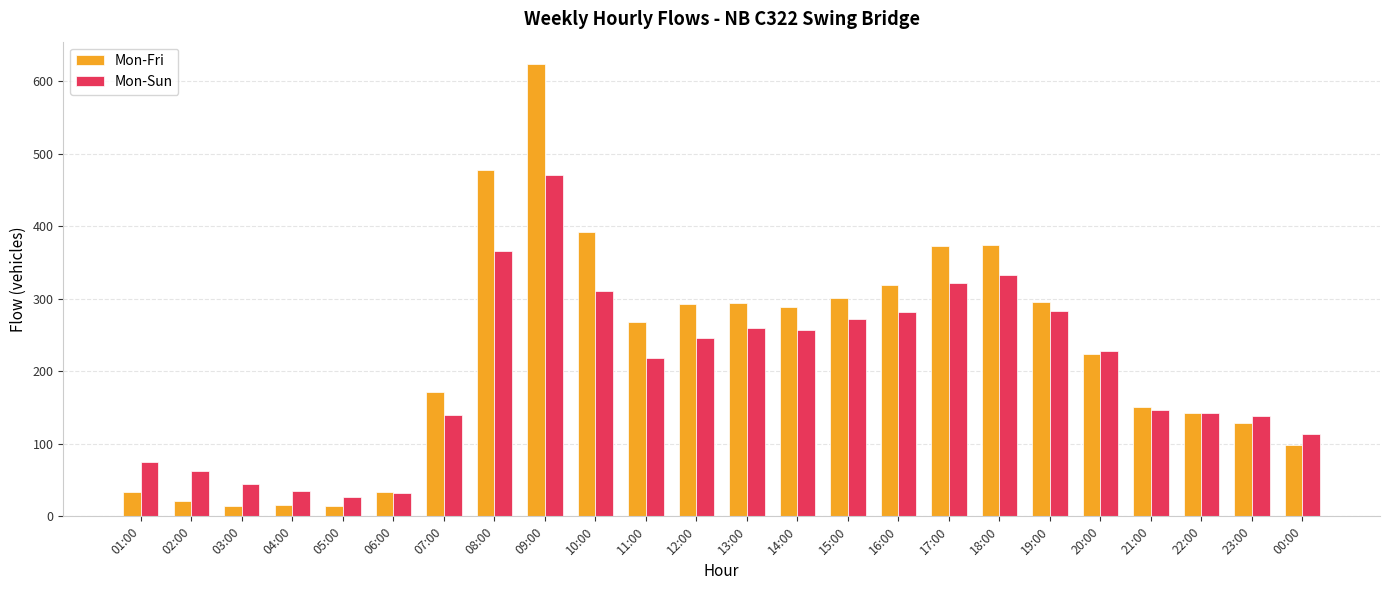

Where does the Mon-Sun series first go above 228?

08:00